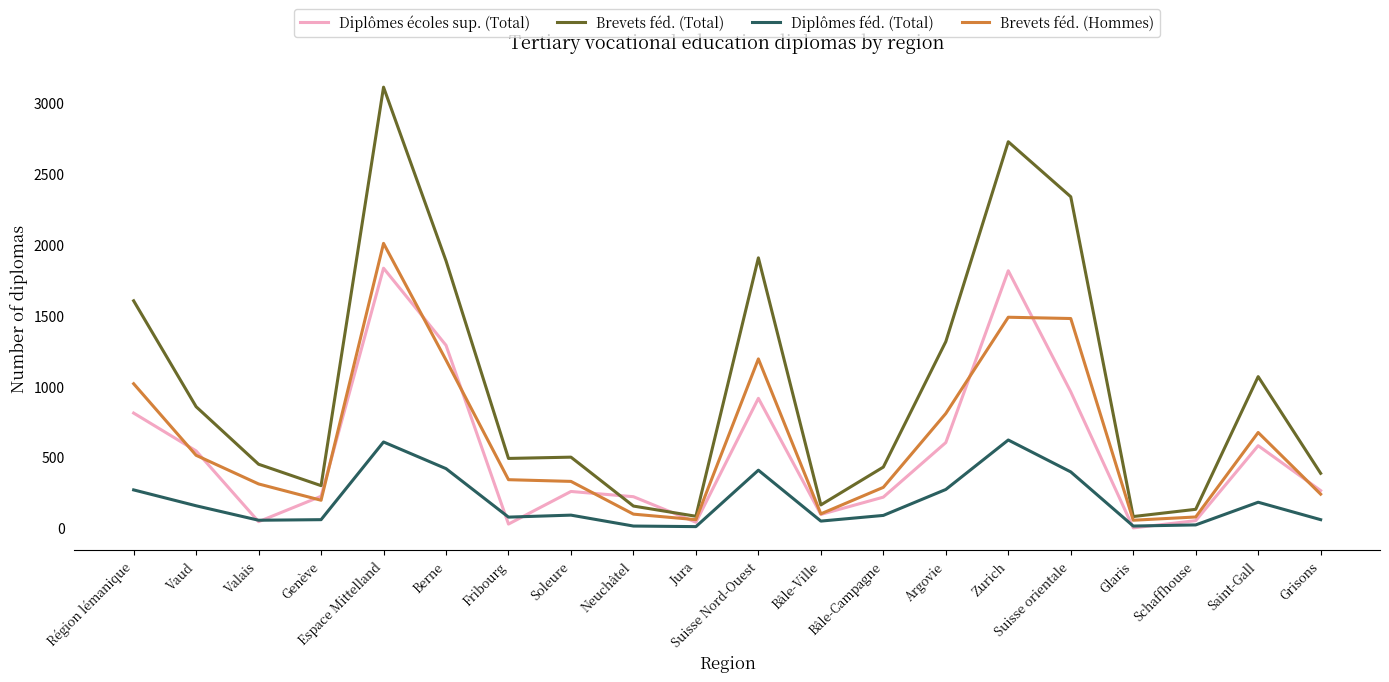

The value of Diplômes féd. (Total) at Berne is 418. True or false?

True